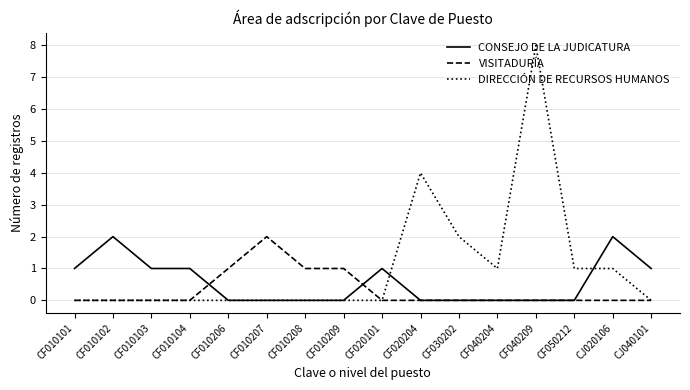

After their last crossing, which series has the higher values: CONSEJO DE LA JUDICATURA or VISITADURÍA?

CONSEJO DE LA JUDICATURA